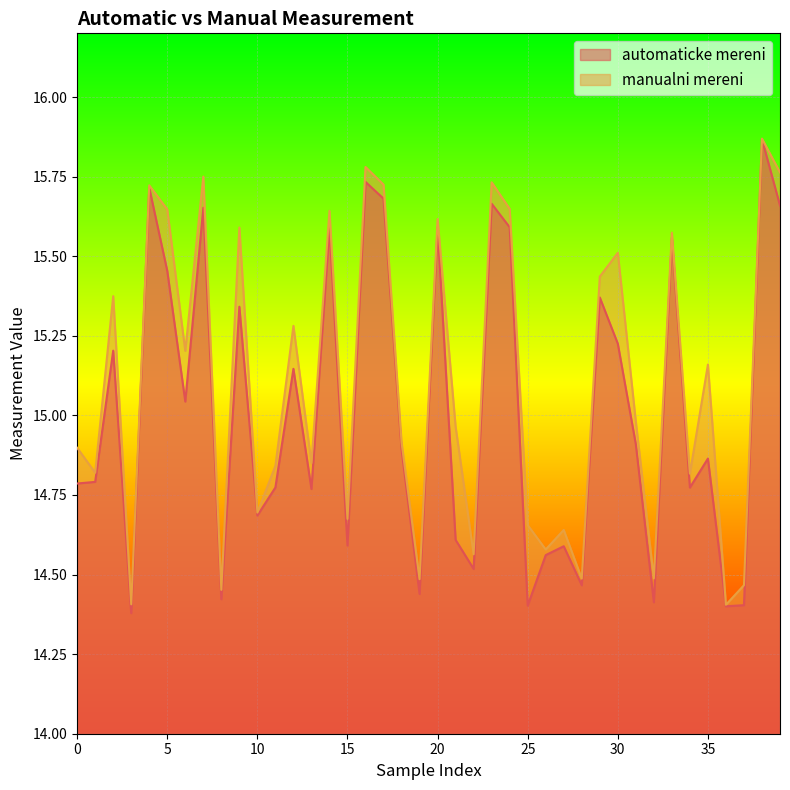

Which category has the highest value in the manualni mereni series?

38